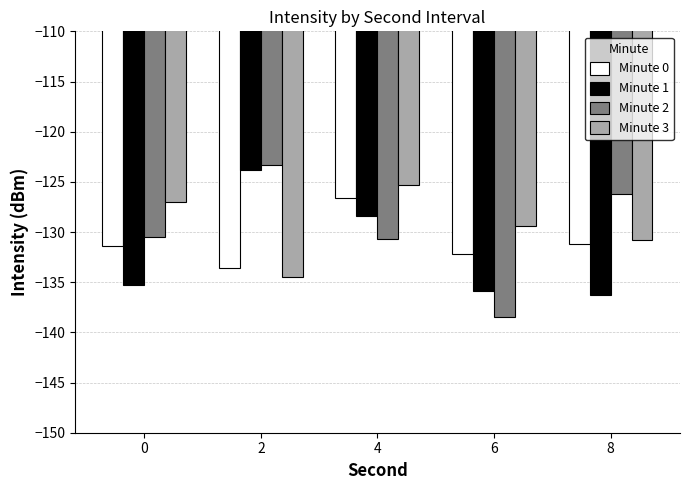

What is the total value across all series at 6?

-536.0